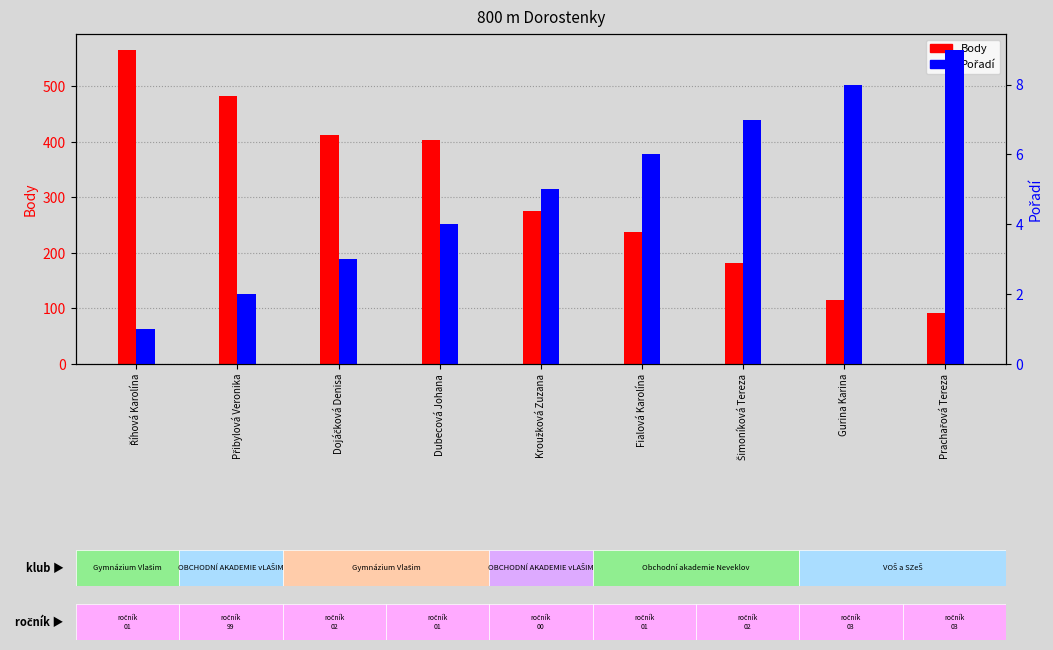

How many values in the Pořadí series exceed 5?

4